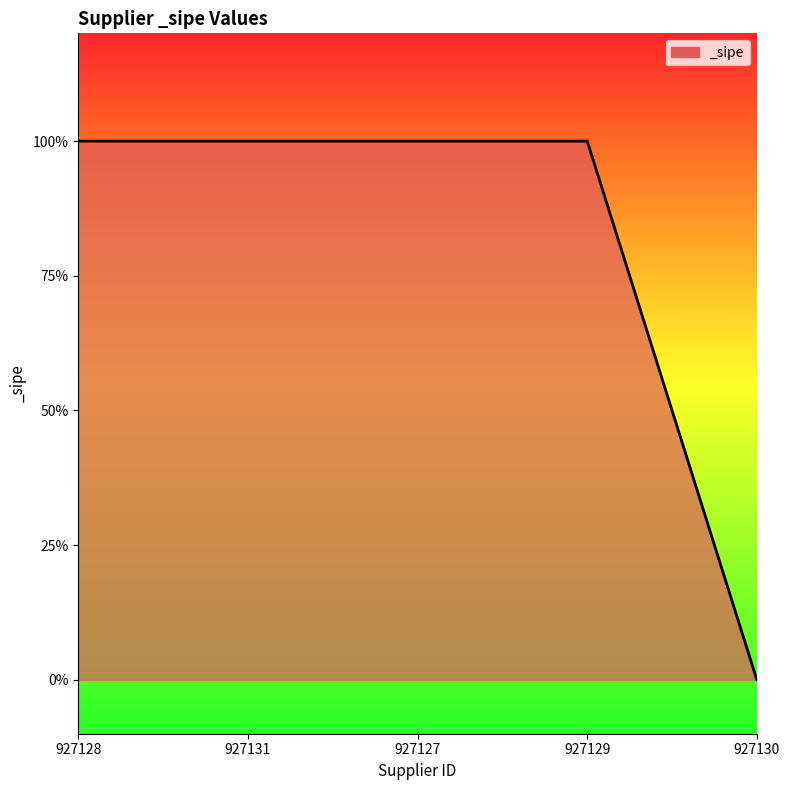

Does the chart have visible grid lines?

No